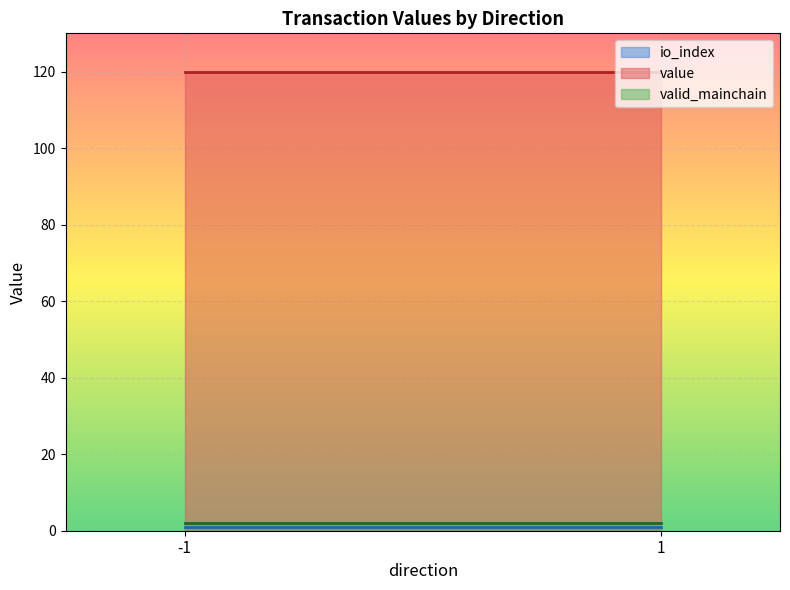

What is the maximum value shown in the chart?

119.9